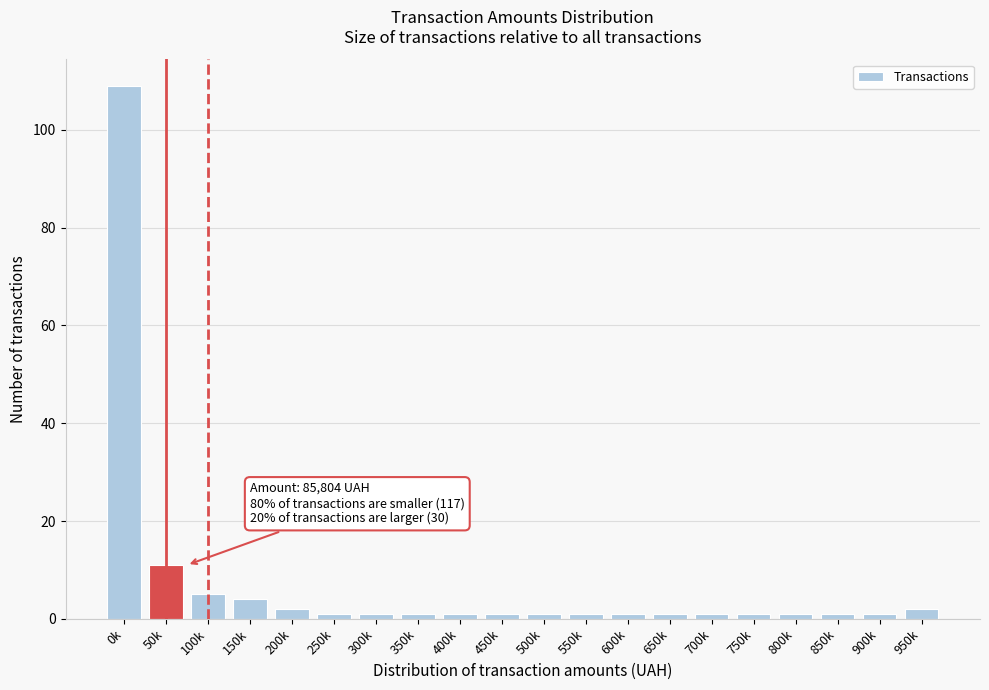

Reading right to left, list all the values displayed in this chart.

950k=2	900k=1	850k=1	800k=1	750k=1	700k=1	650k=1	600k=1	550k=1	500k=1	450k=1	400k=1	350k=1	300k=1	250k=1	200k=2	150k=4	100k=5	50k=11	0k=109